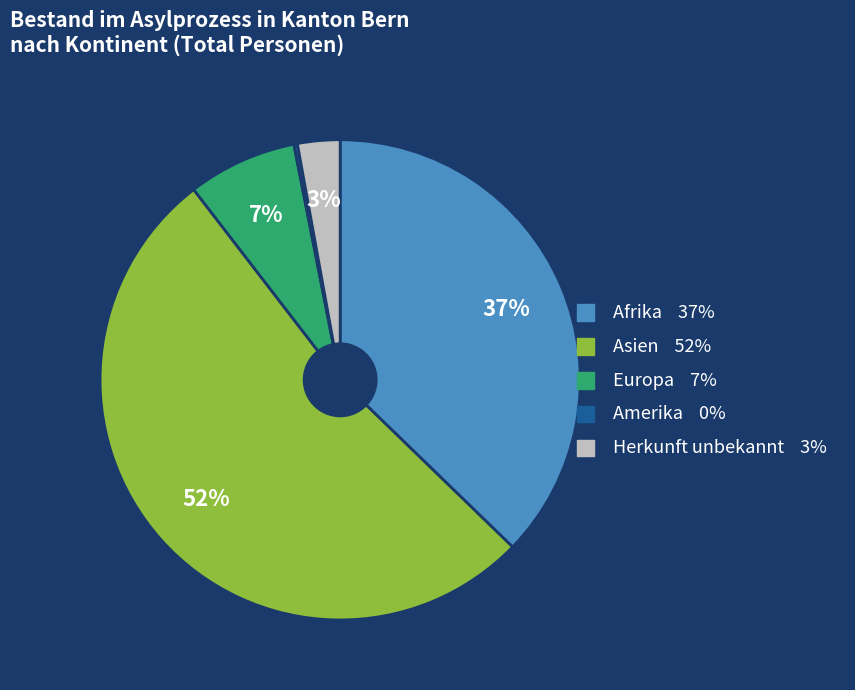

To the nearest percent, what is the average slice percentage?

20%